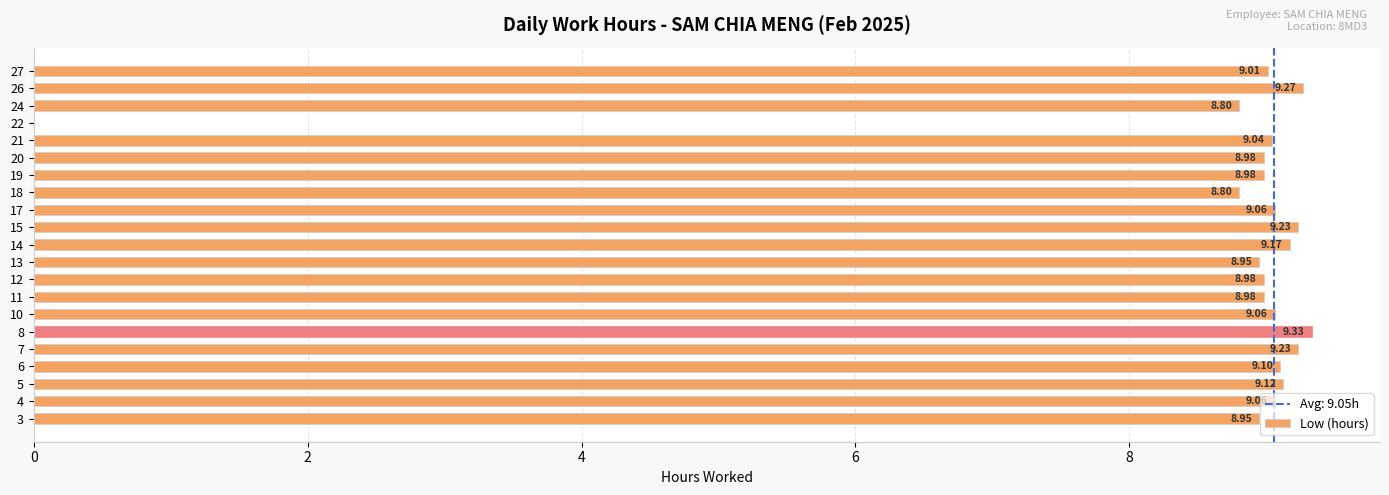

What is the sum of the values at 10 and 3?

18.0